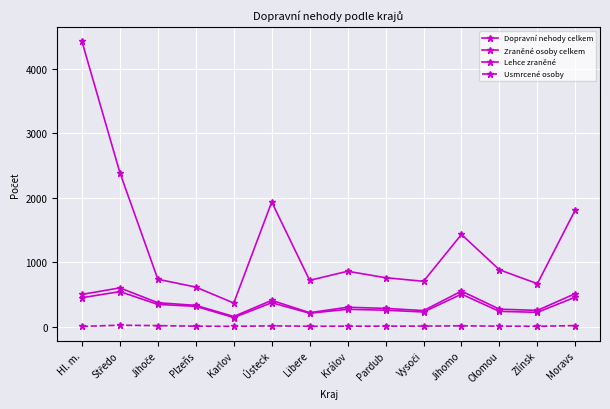

Where is the first local minimum for Usmrcené osoby?

Karlov